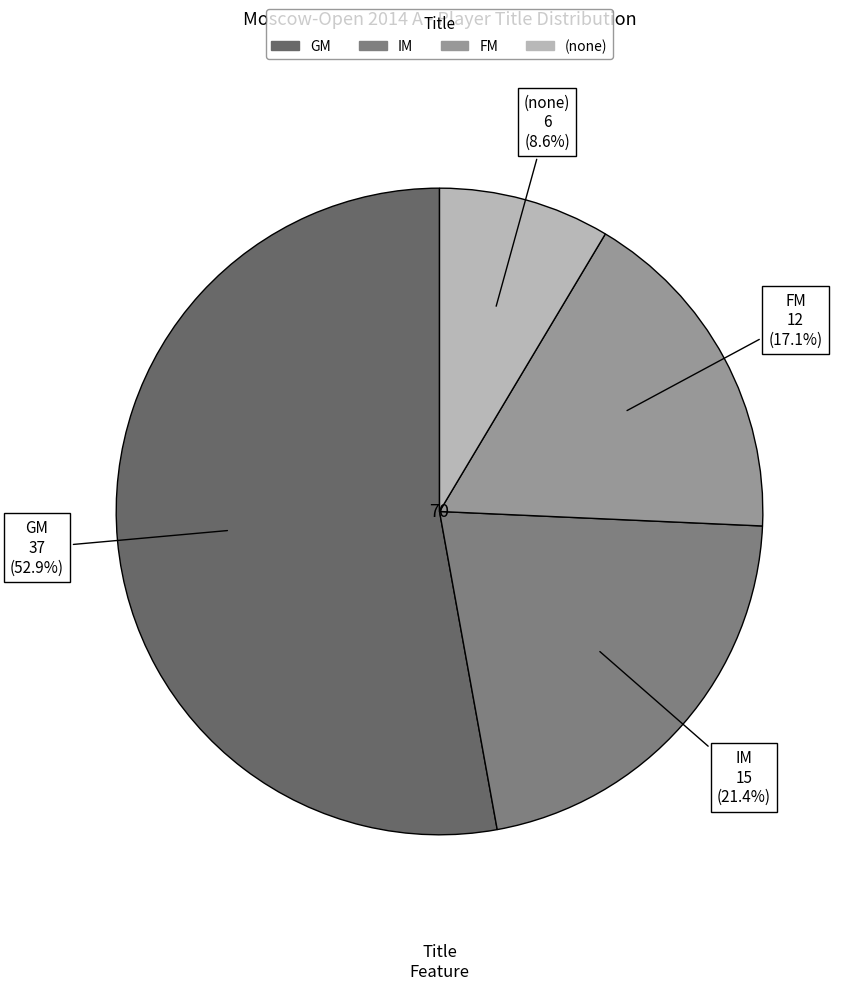

How many segments does this pie chart have?

4